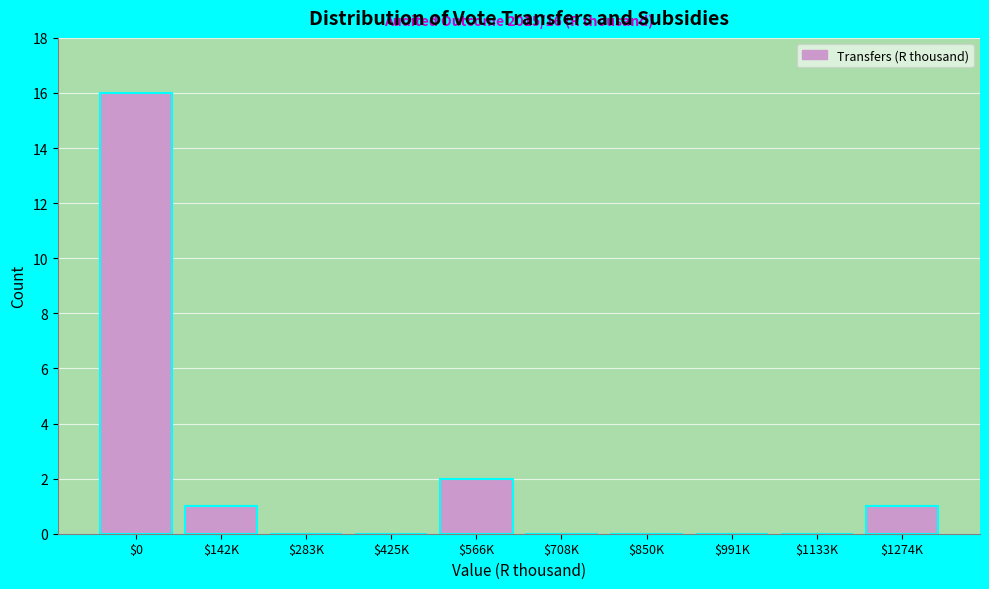

What is the maximum value shown in the chart?

16